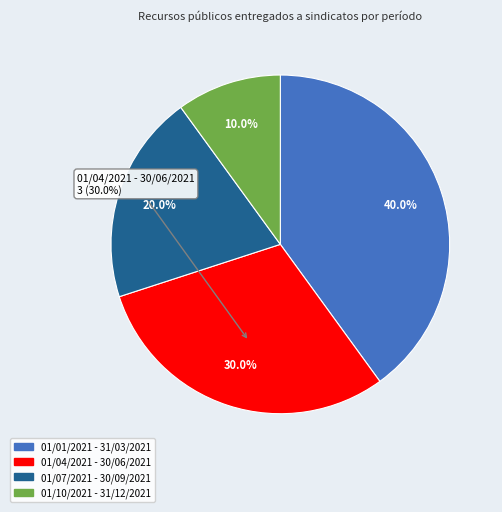

To the nearest percent, what is the combined percentage of 01/01/2021 - 31/03/2021 and 01/04/2021 - 30/06/2021?

70%